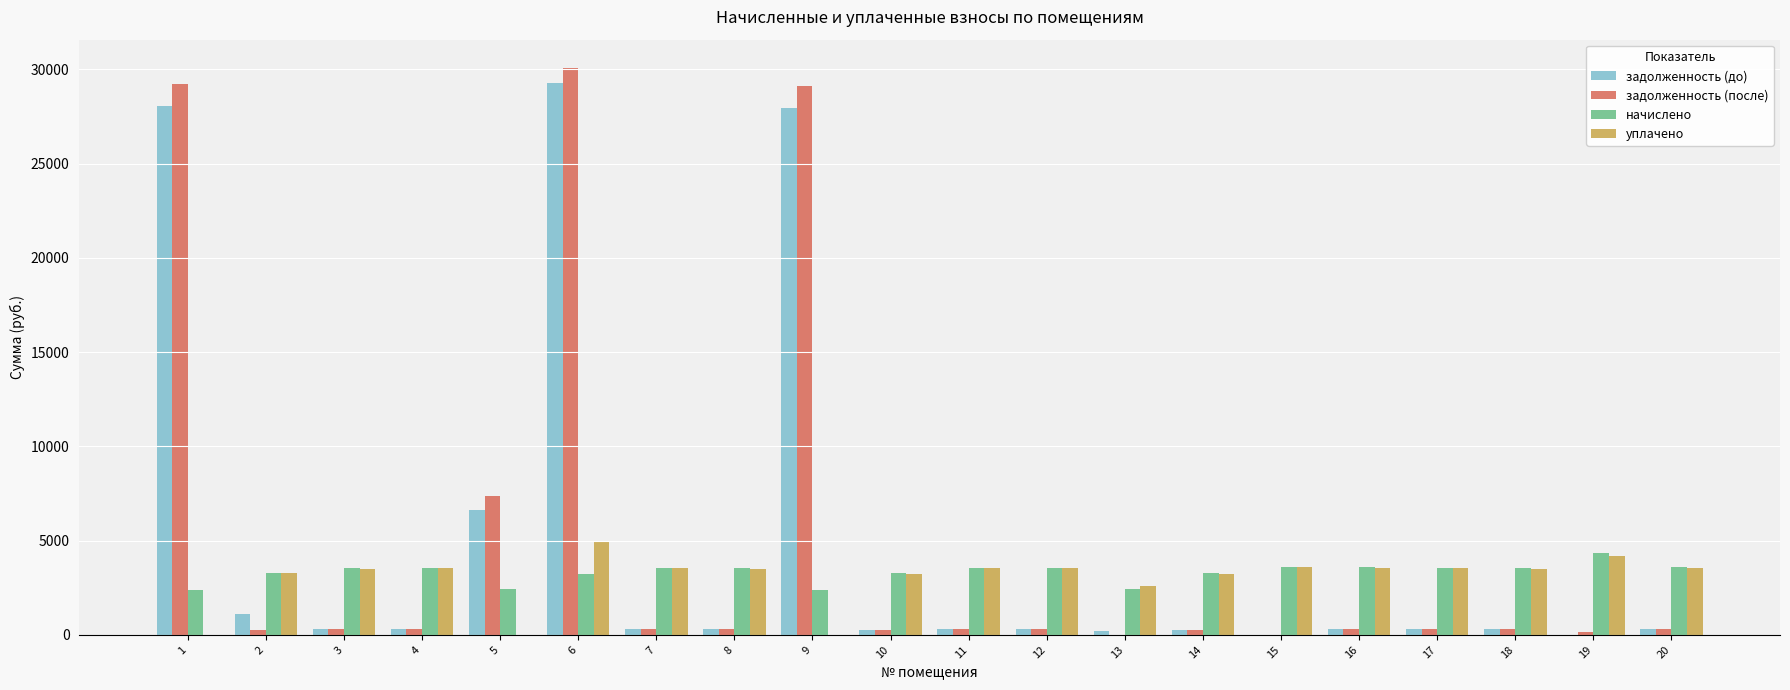

The value of начислено at 20 is 3588.4. True or false?

True